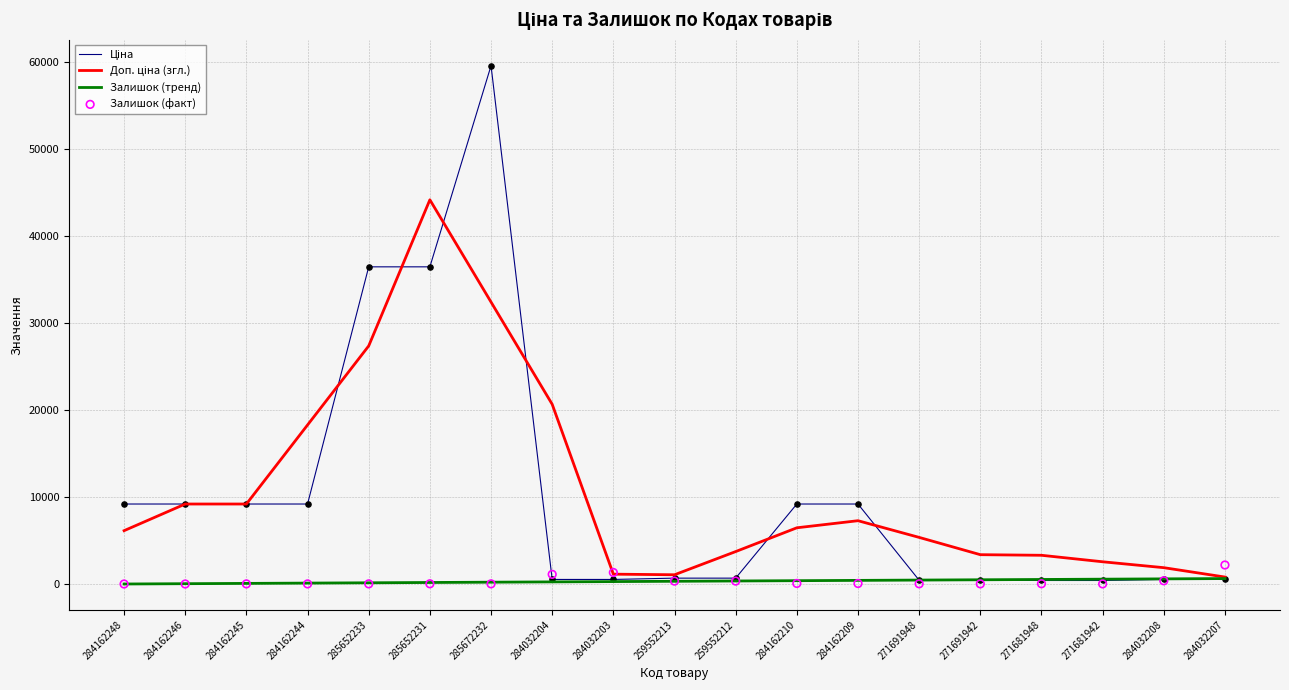

What are all the series names shown in the legend?

Ціна, Доп. ціна (згл.), Залишок (тренд), Залишок (факт)